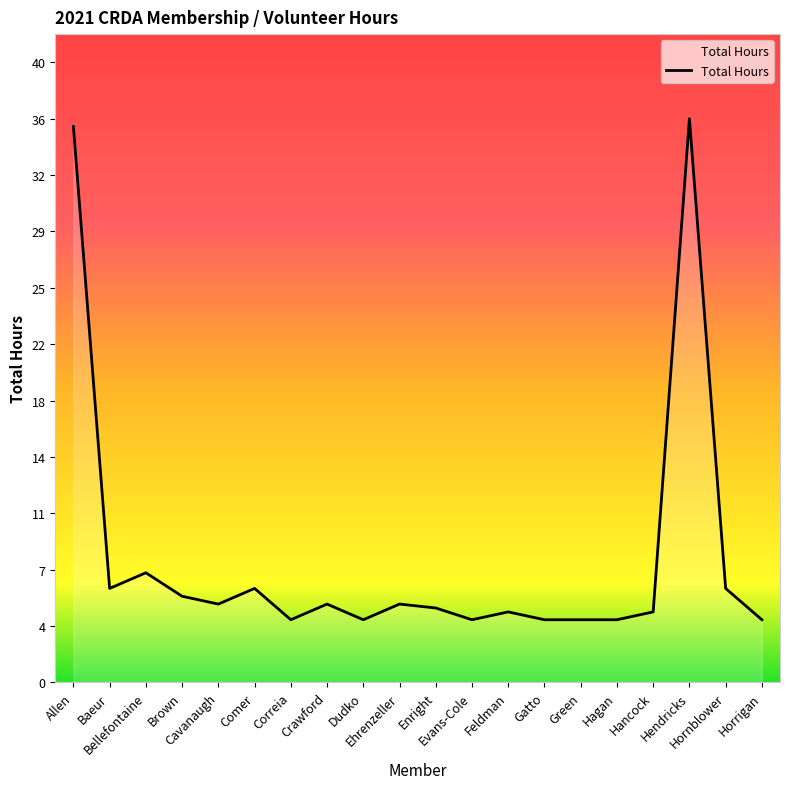

What is the difference between the values at Dudko and Bellefontaine?

3.0